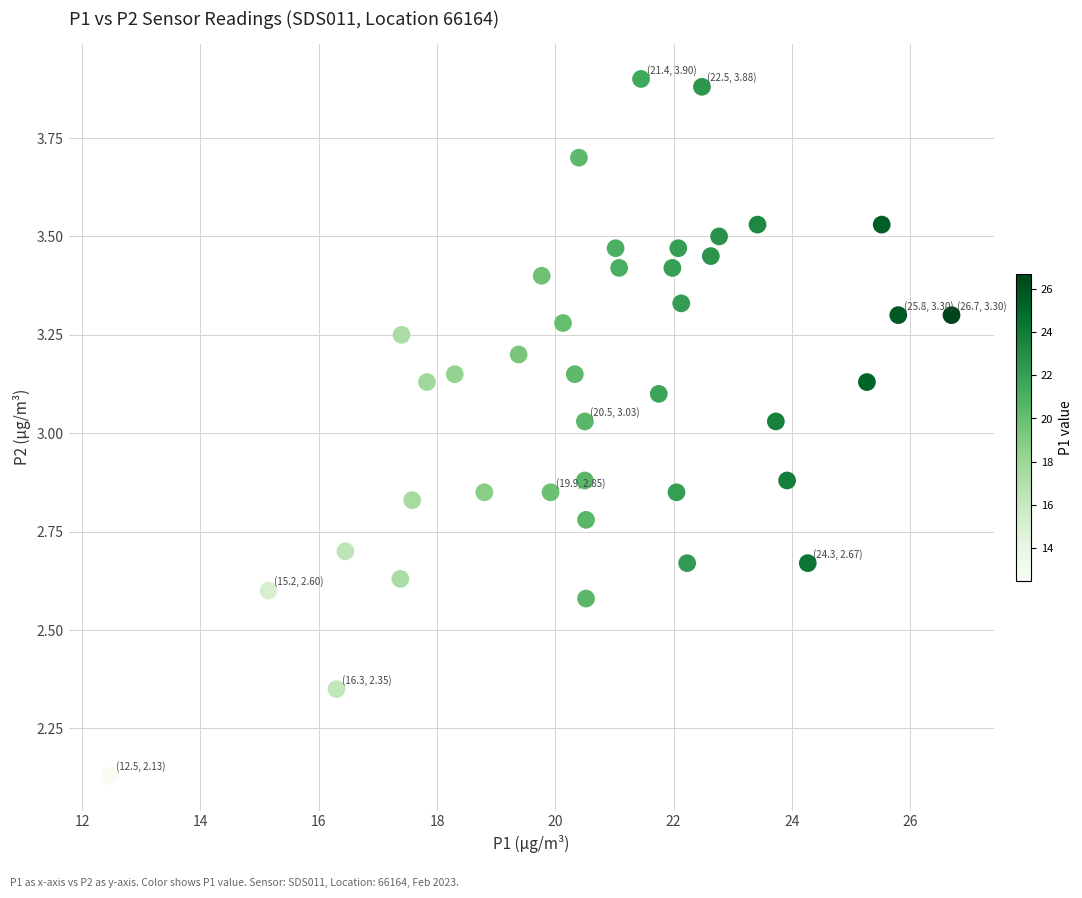

What is the range of X values (max minus min)?

14.2